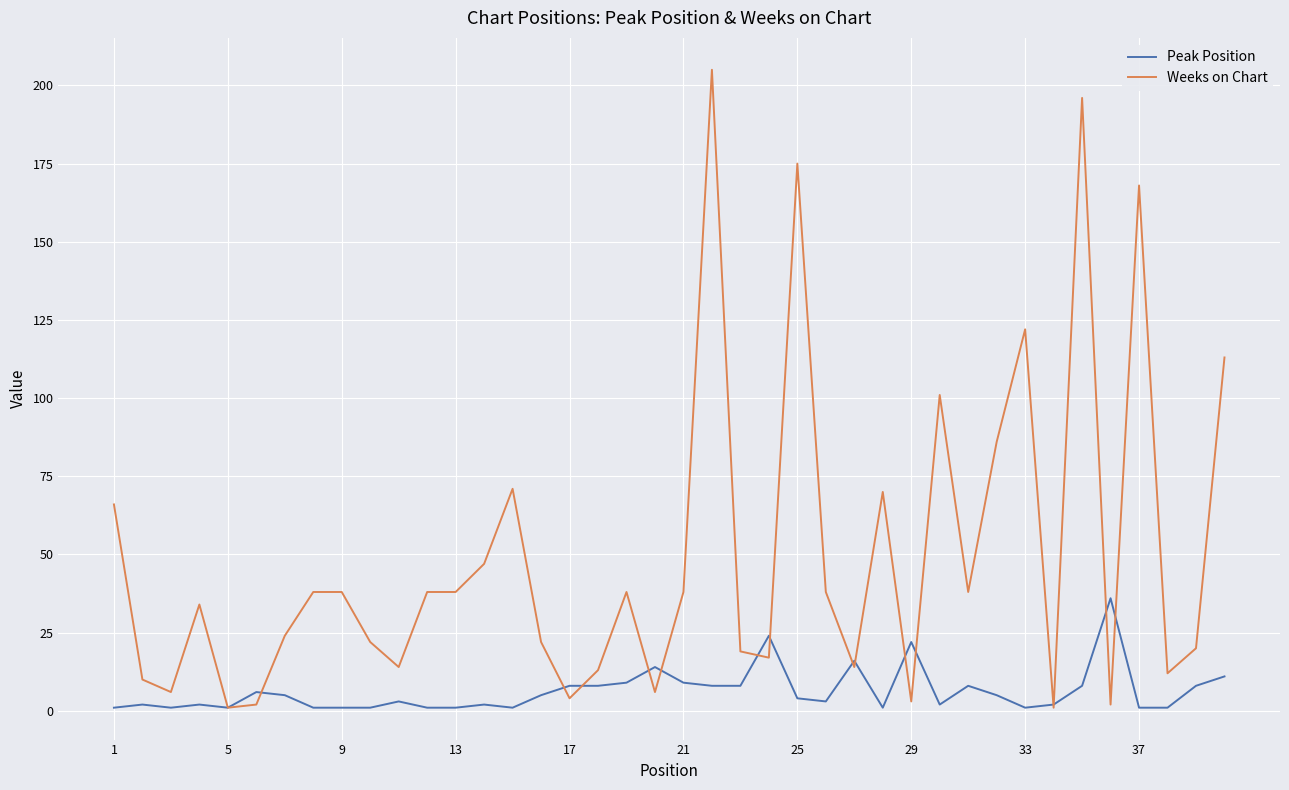

Which series ends up on top after the final intersection of Peak Position and Weeks on Chart?

Weeks on Chart